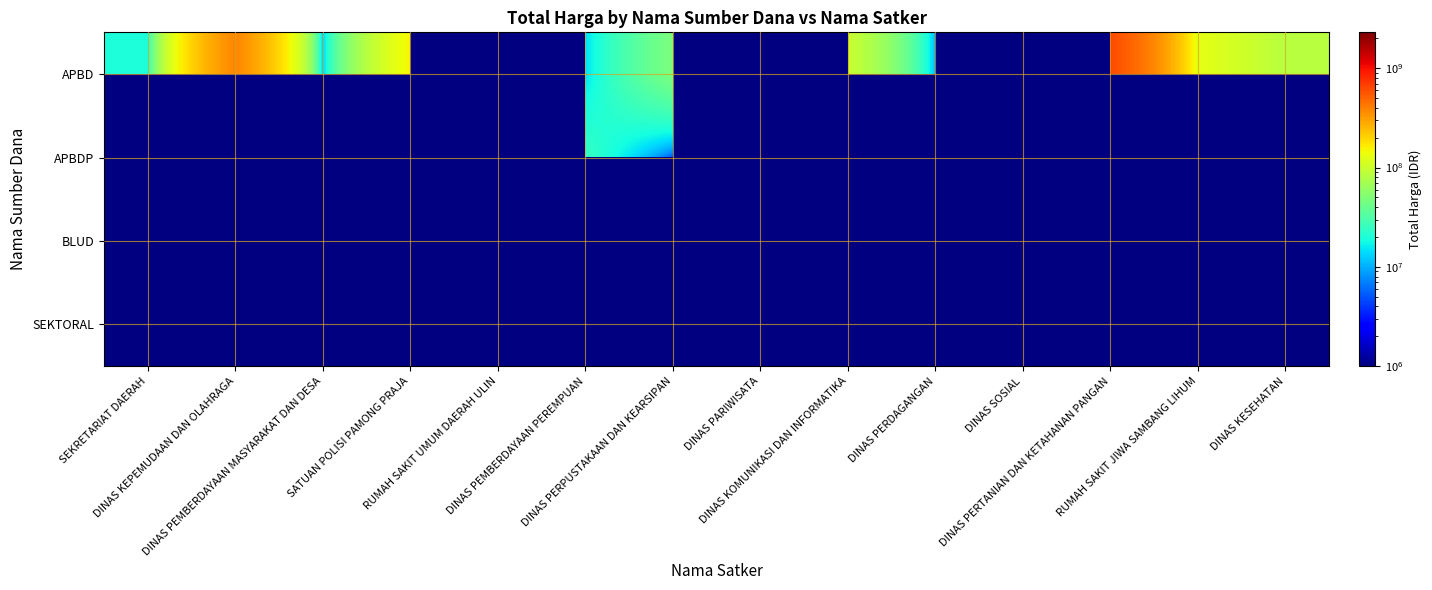

Between DINAS PERPUSTAKAAN DAN KEARSIPAN and SEKRETARIAT DAERAH, which is larger?

DINAS PERPUSTAKAAN DAN KEARSIPAN